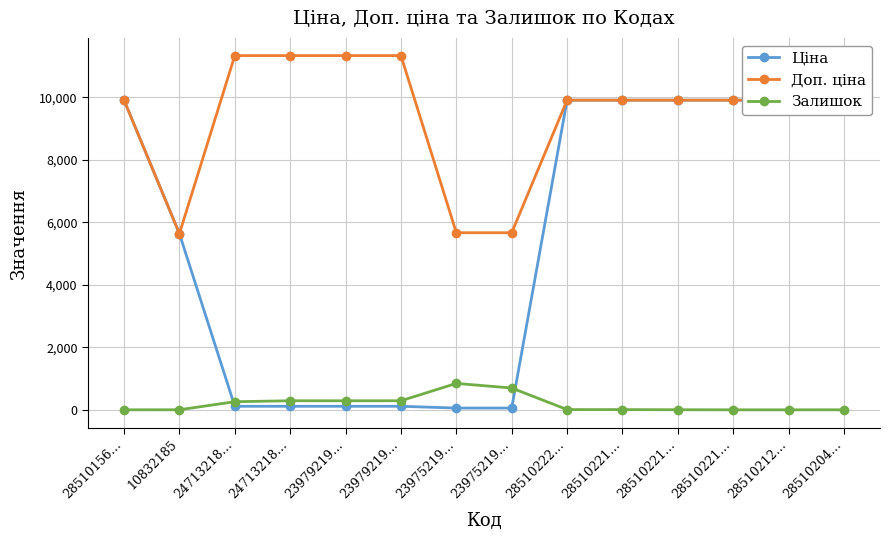

The Доп. ціна series shows 9908.5 at 28510221…. True or false?

True